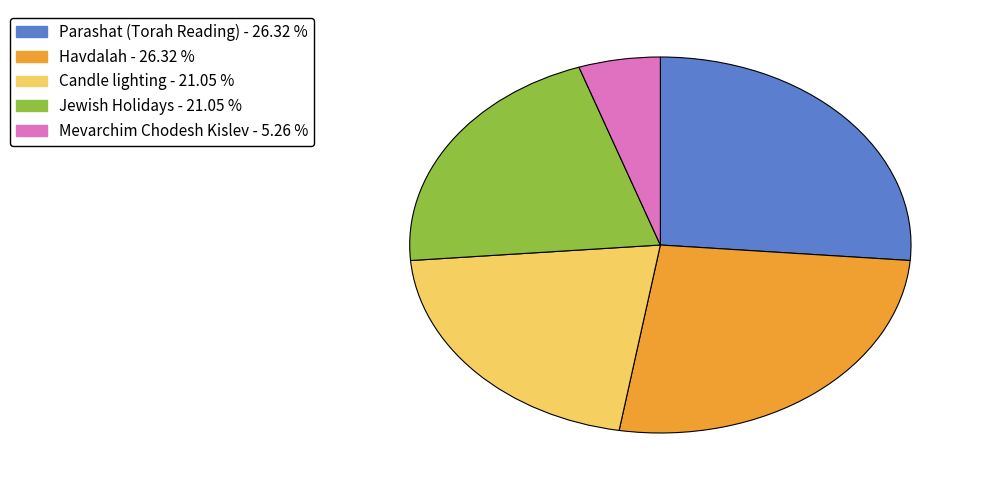

Is there a majority slice in this chart?

No